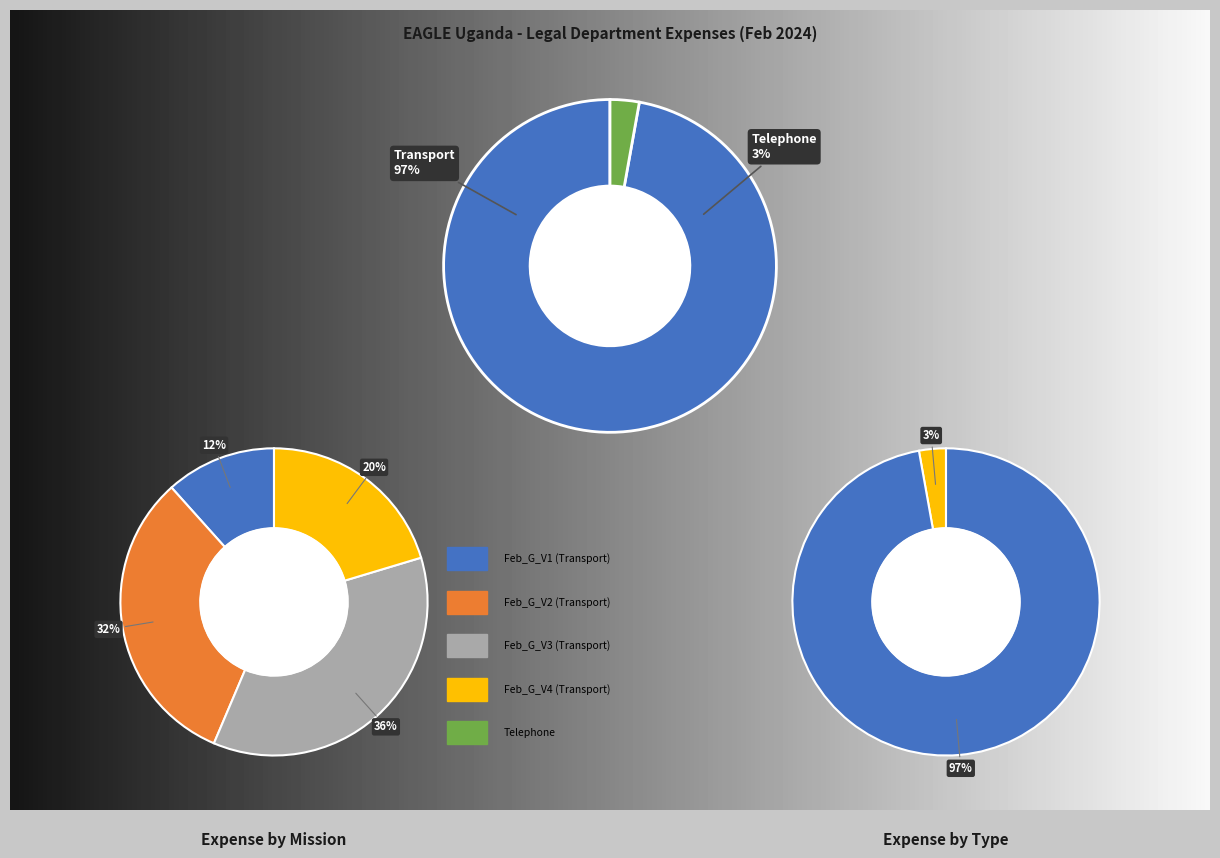

The Advance slice represents 1% of the pie. True or false?

False